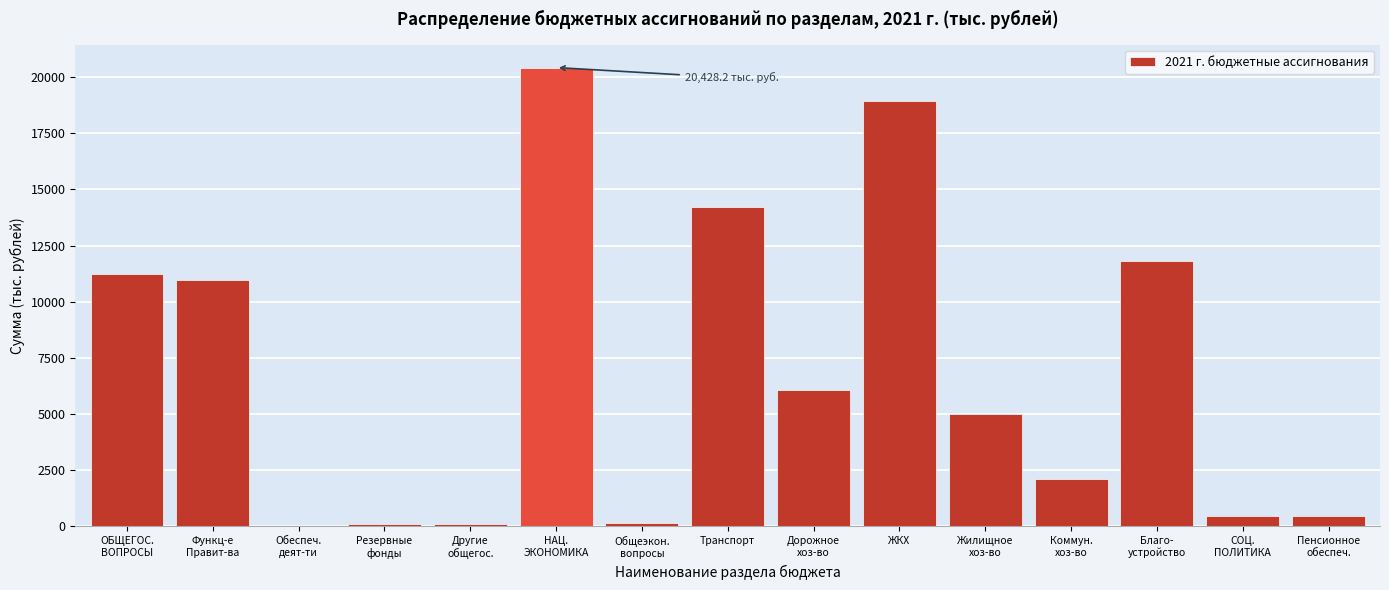

What is the sum of all values?

102068.0